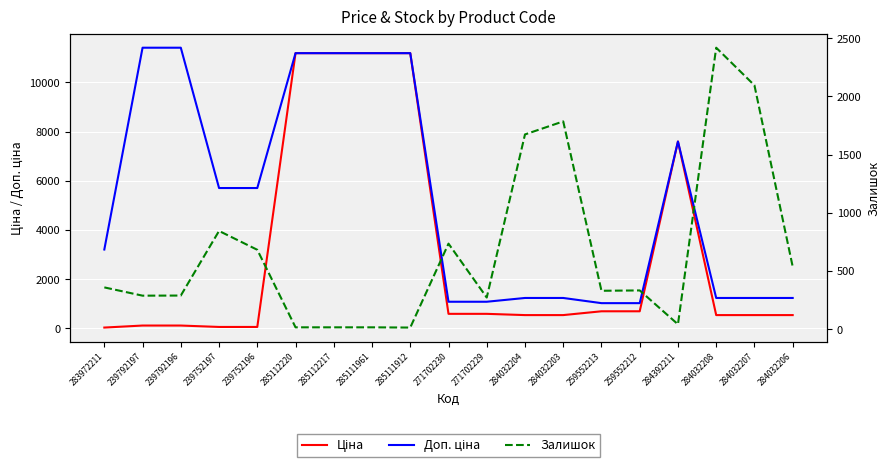

At which label is Доп. ціна closest to 6217?

239752197